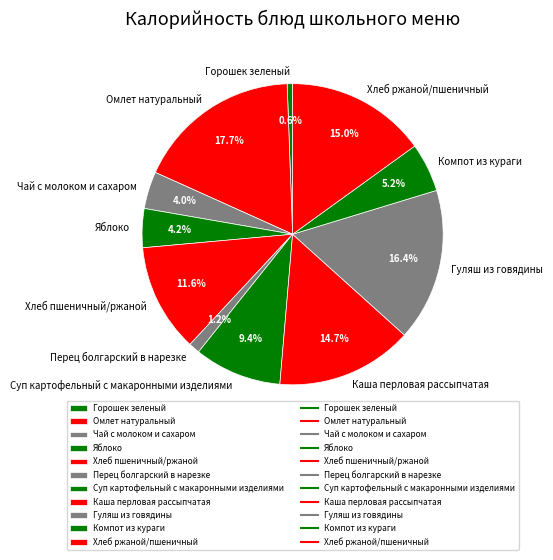

What is the largest slice in the pie chart?

Омлет натуральный